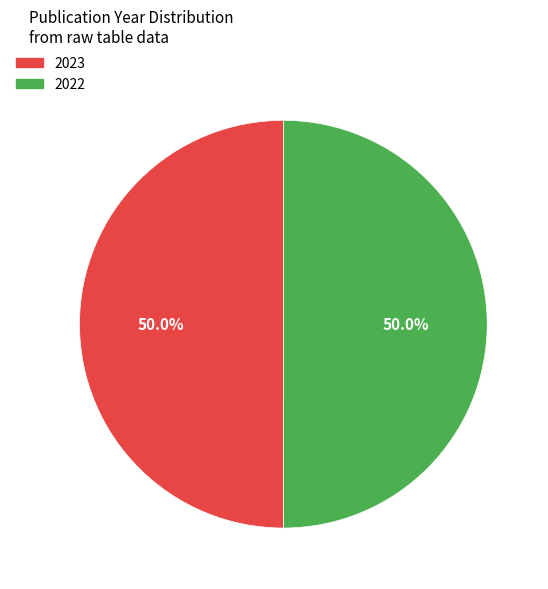

What portion of the pie excludes 2022?

50.0%